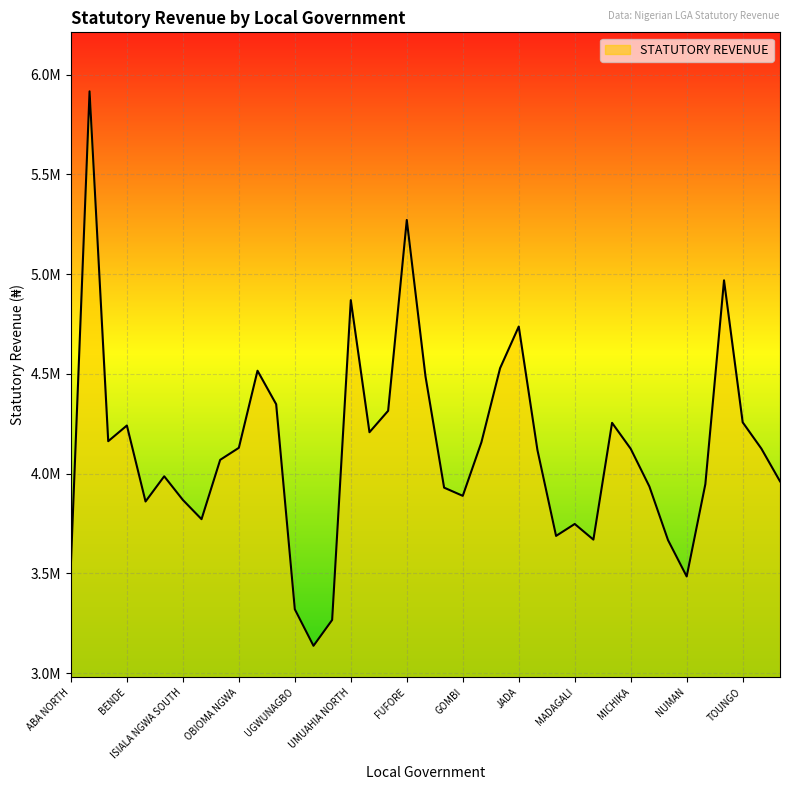

Does the chart have visible grid lines?

Yes